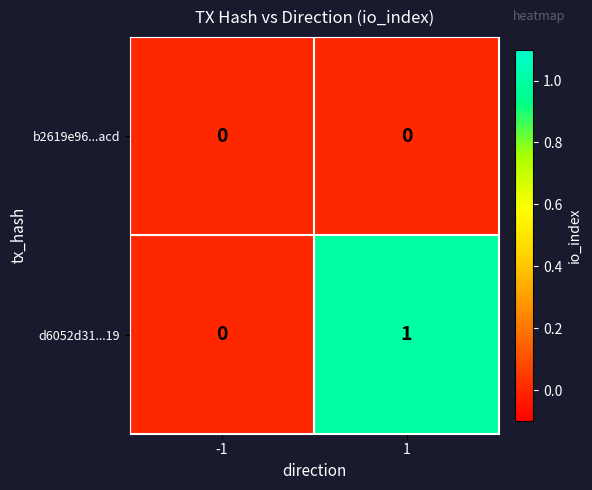

Which series changed the most between -1 and 1?

d6052d31...19